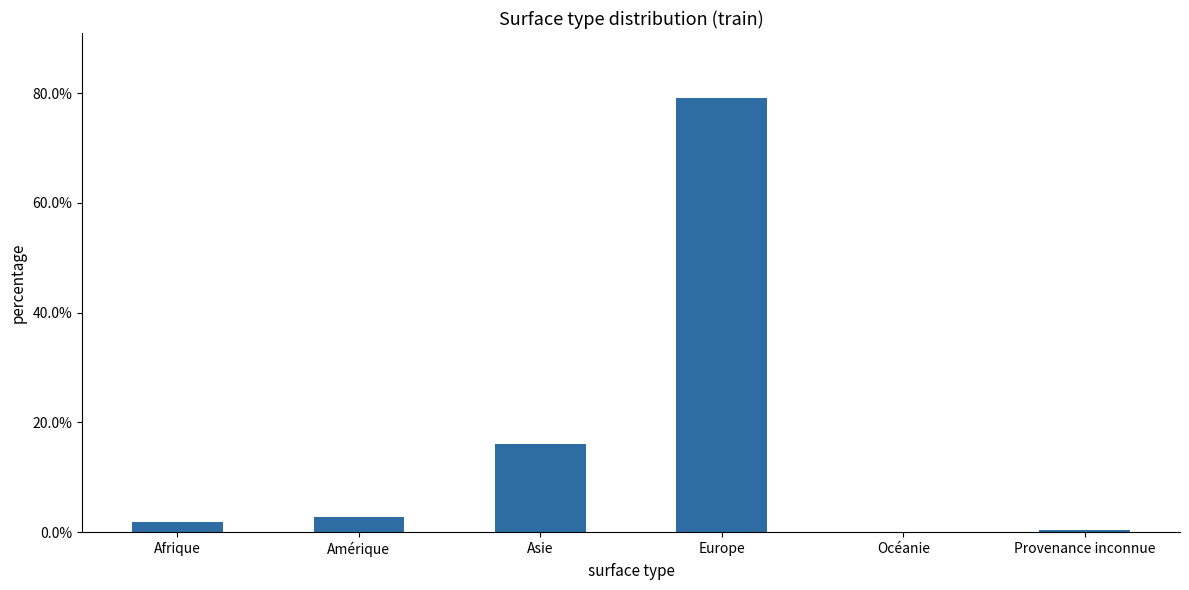

Are the bars horizontal?

No